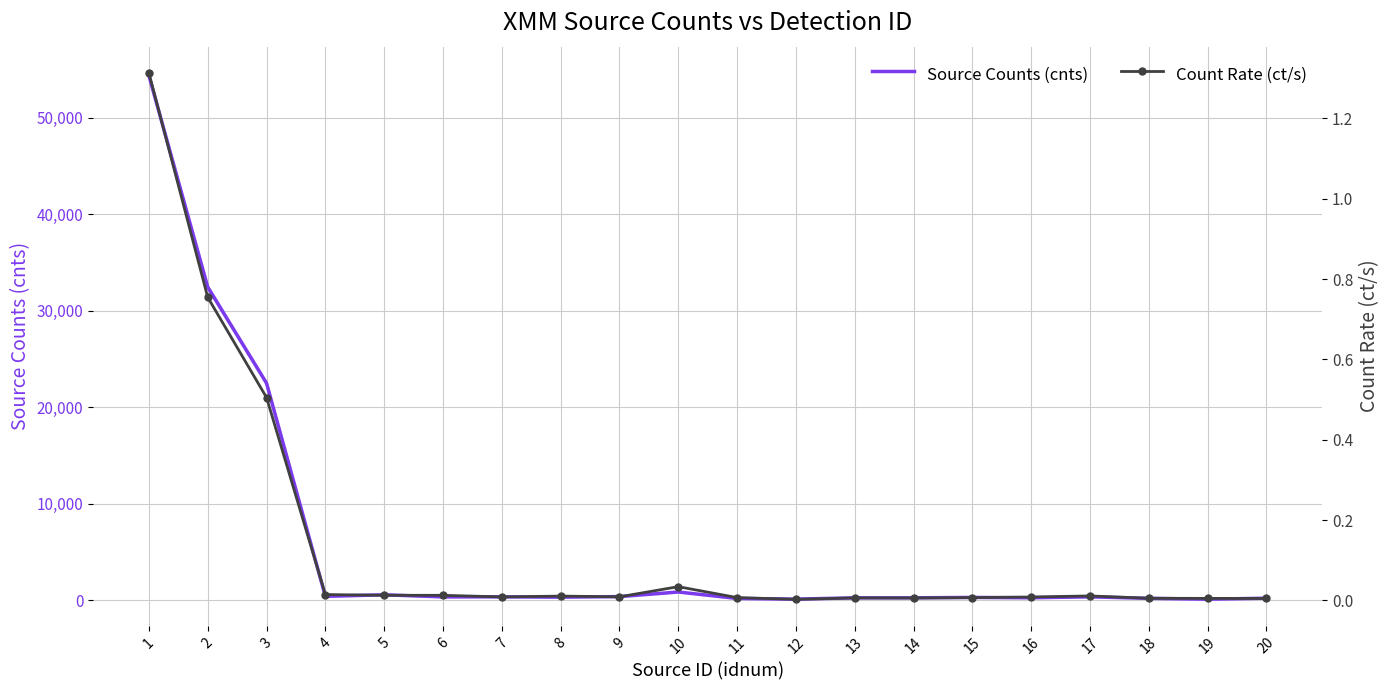

List the labels in order of Source Counts (cnts) value, largest first.

1, 2, 3, 10, 5, 4, 9, 7, 17, 6, 8, 15, 16, 14, 13, 20, 18, 11, 12, 19